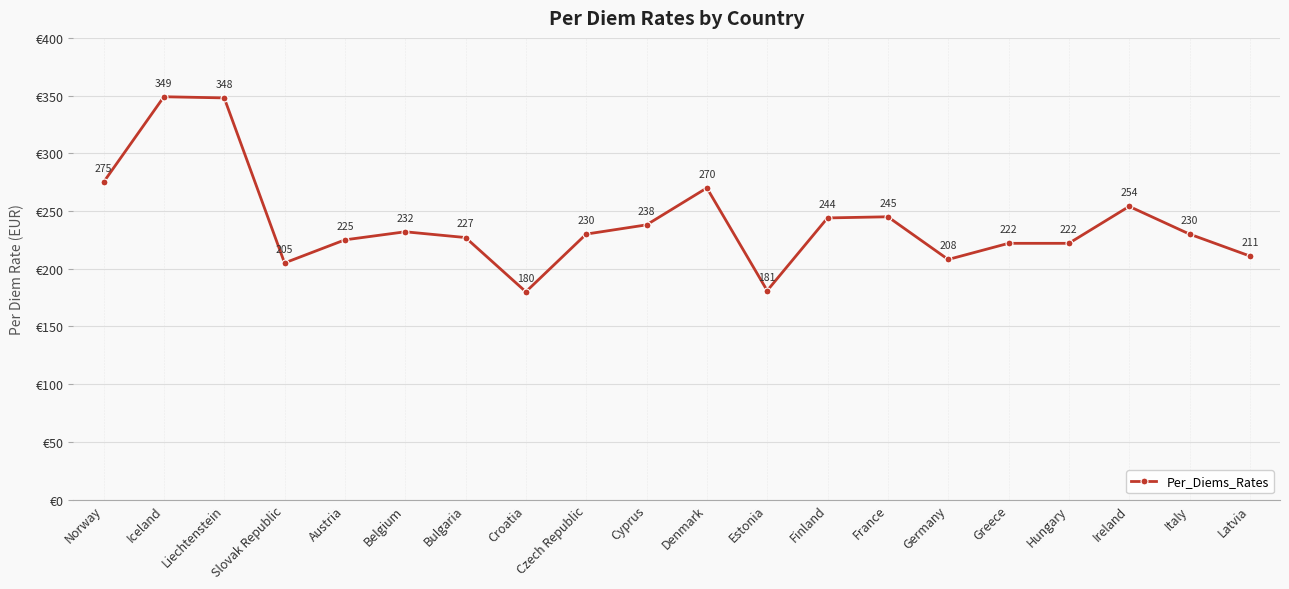

What is the difference between the maximum and minimum values?

169